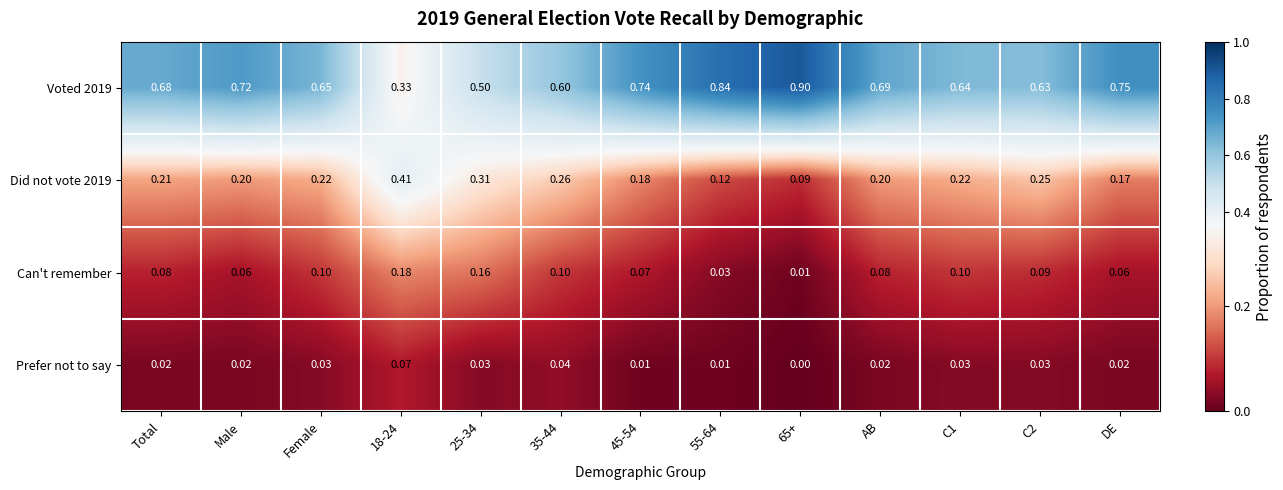

Is the value of Prefer not to say at 65+ greater than the value of Can't remember at Female?

No